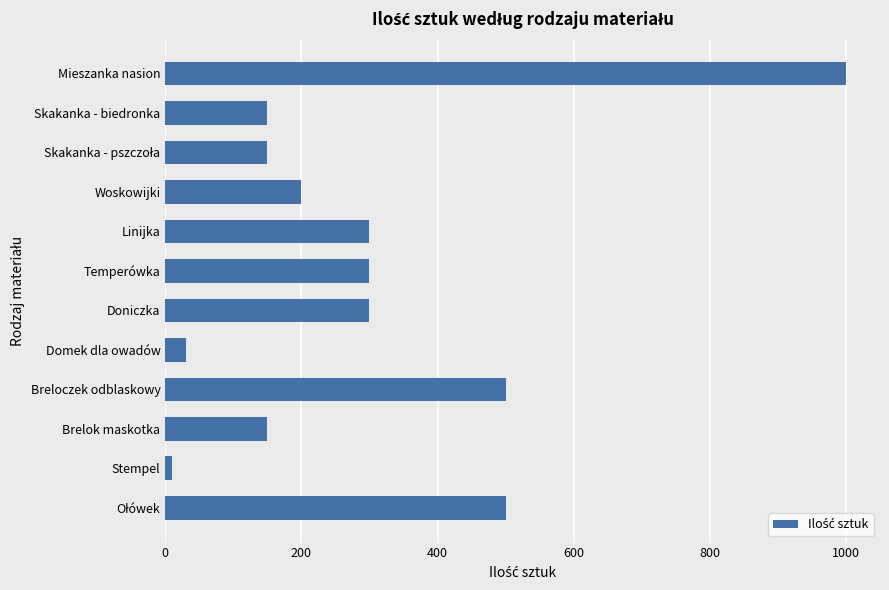

What is the sum of all values?

3590